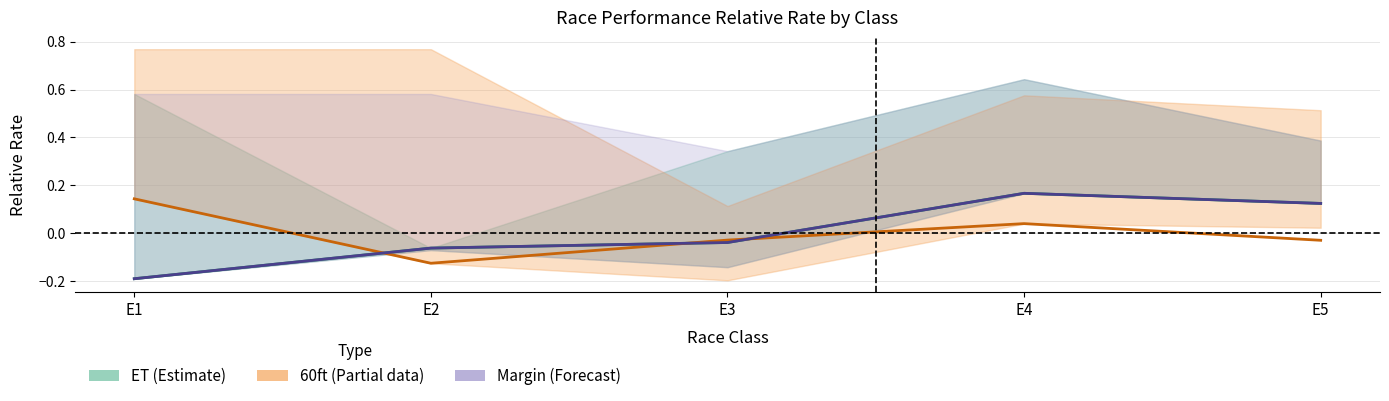

The value of 60ft Mean at E1 is 0.0. True or false?

False